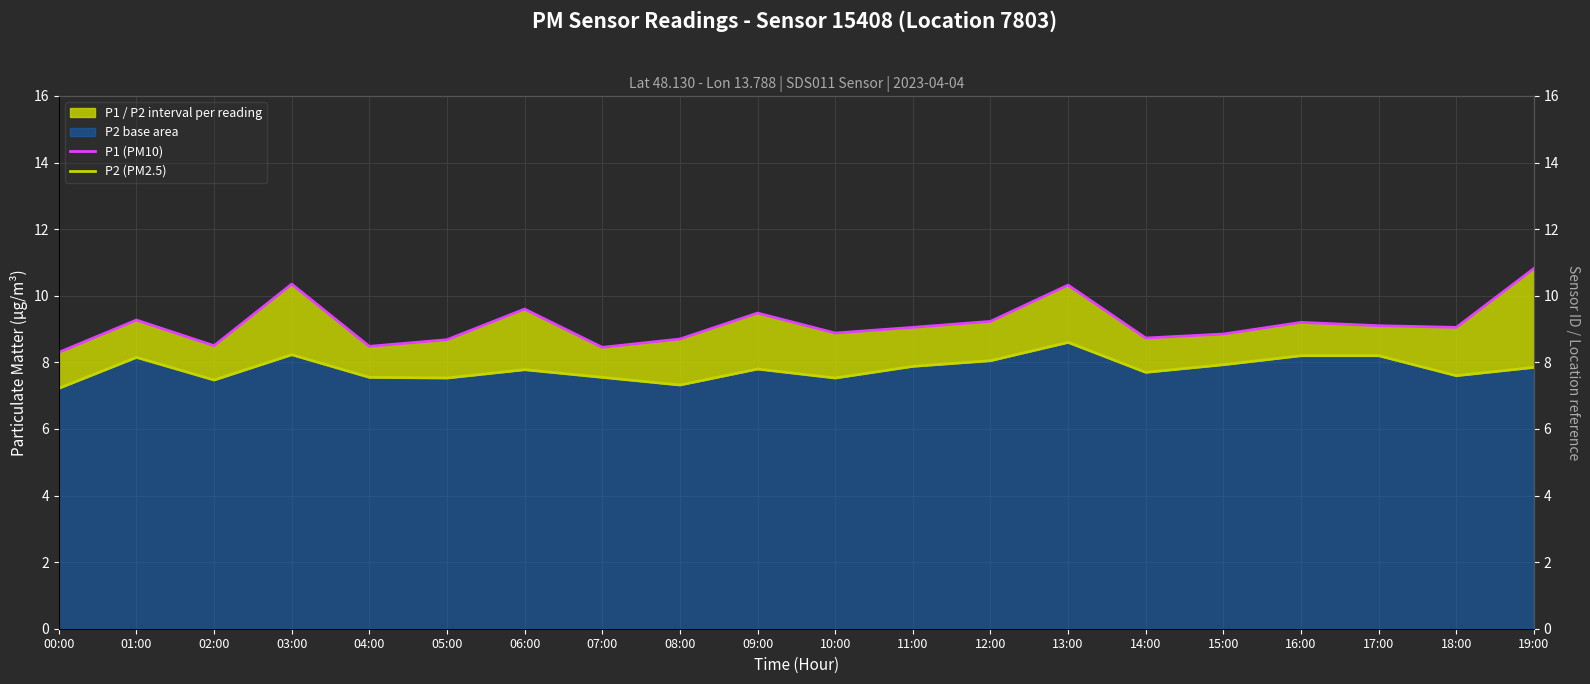

Rank the series at 08:00 from lowest to highest value.

P2 (PM2.5), P1 (PM10)